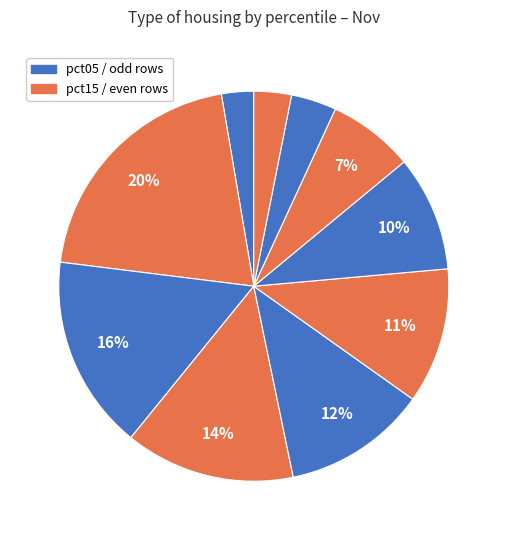

How many slices are in this pie chart?

10